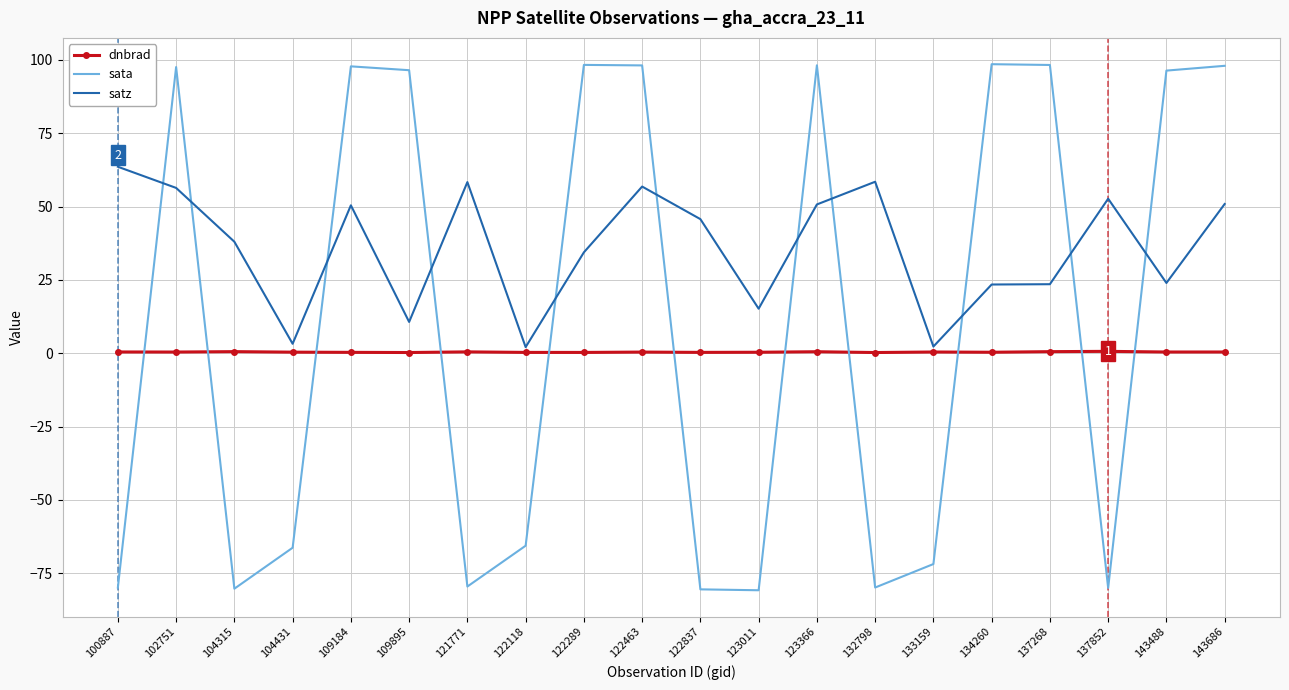

What value does the dnbrad series have at 122837?

0.3